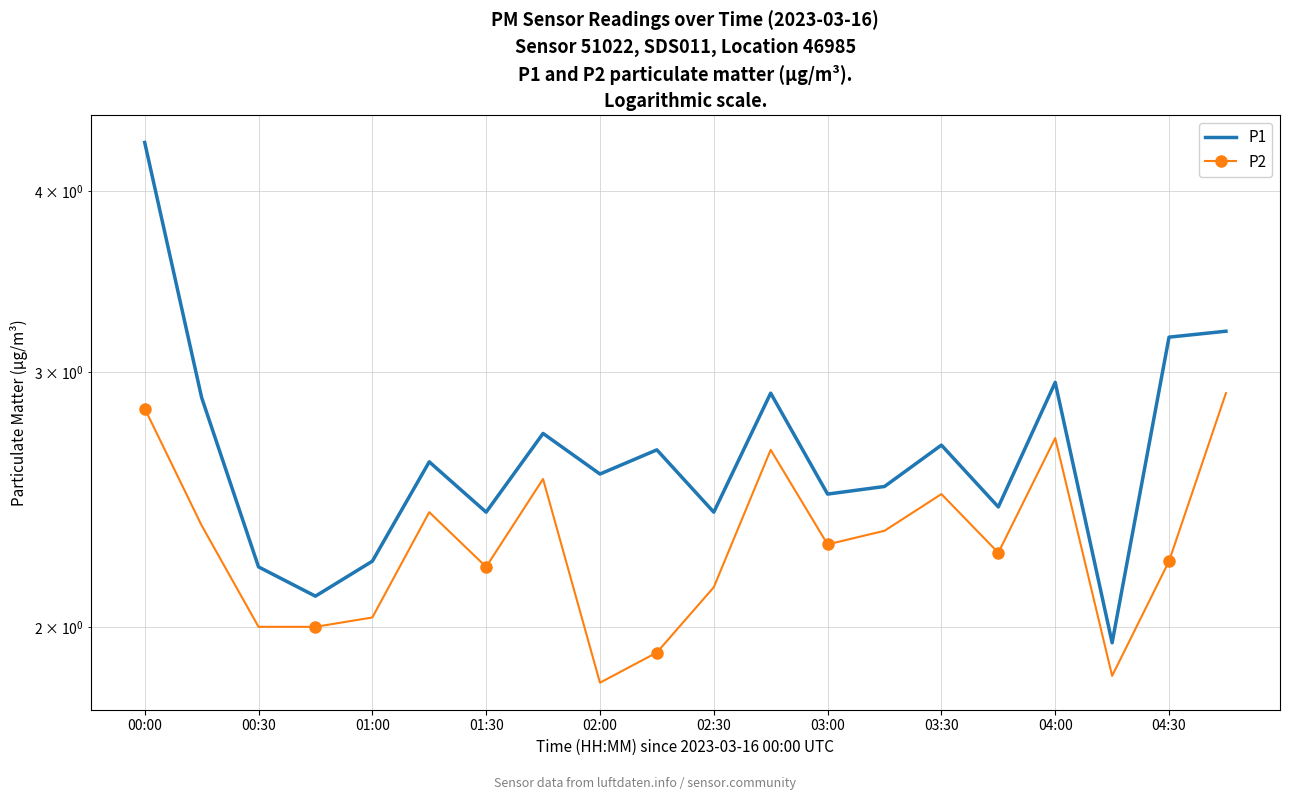

Reading right to left, what are all the values shown in this chart?

P1: 3.2	3.2	1.9	3.0	2.4	2.7	2.5	2.5	2.9	2.4	2.6	2.5	2.7	2.4	2.6	2.2	2.1	2.2	2.9	4.3
P2: 2.9	2.2	1.9	2.7	2.2	2.5	2.3	2.3	2.6	2.1	1.9	1.8	2.5	2.2	2.4	2.0	2.0	2.0	2.4	2.8